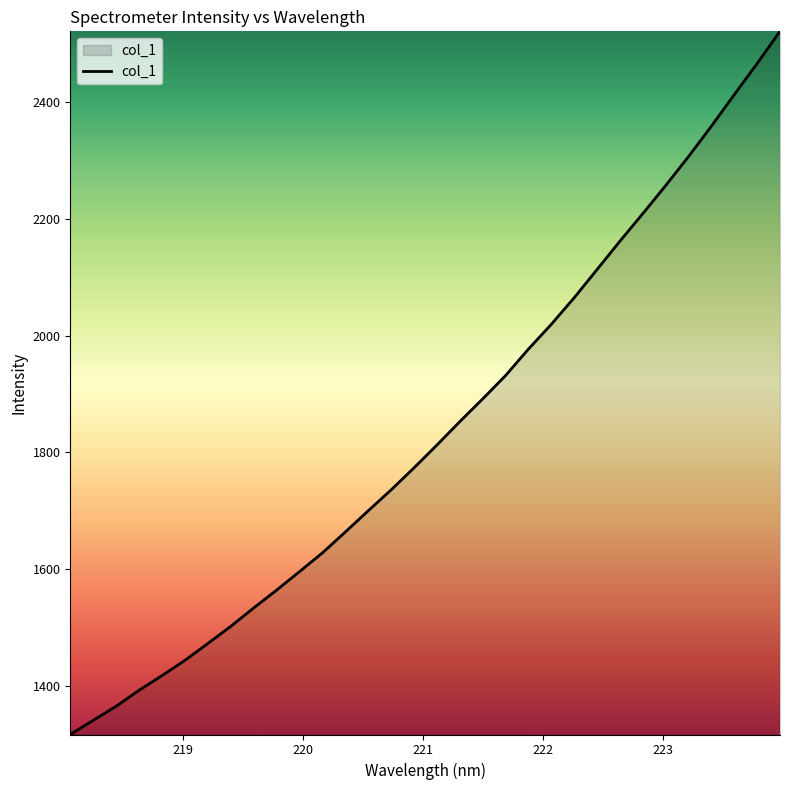

What is the minimum value shown in the chart?

1317.0